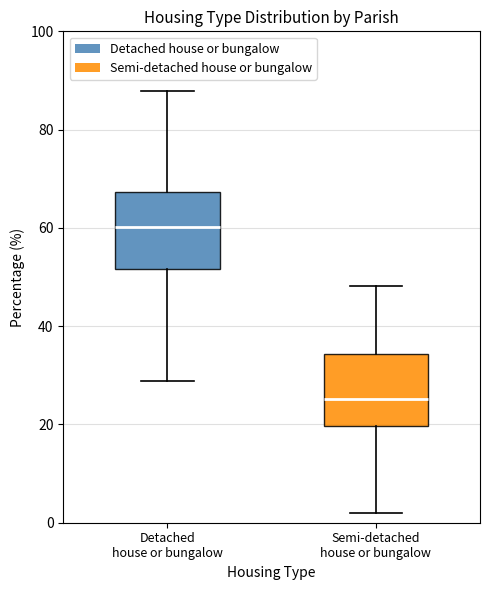

Reading left to right, transcribe this box plot: for each box, give where its median line is, the range the box spans, and where its two whiskers end, as read against the y-axis. The values are not printed on the chart, so give them approximately, as read against the axis.

Detached house or bungalow: median 60, box 52 to 68, whiskers 28 to 88
Semi-detached house or bungalow: median 26, box 20 to 34, whiskers 2 to 48